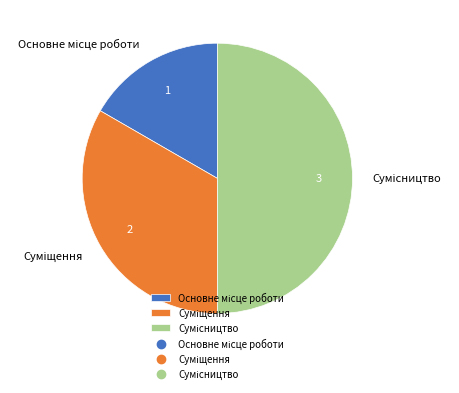

Count the number of slices in the pie.

3